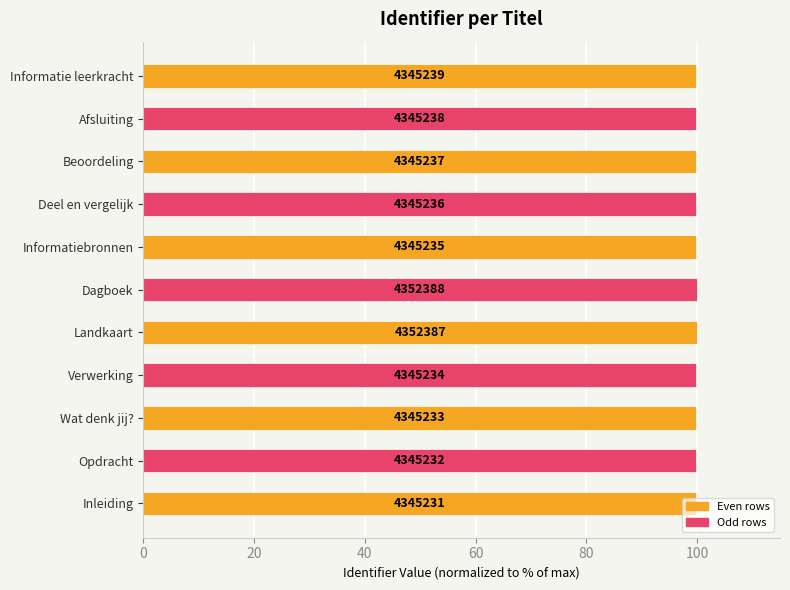

Are the bars horizontal?

Yes